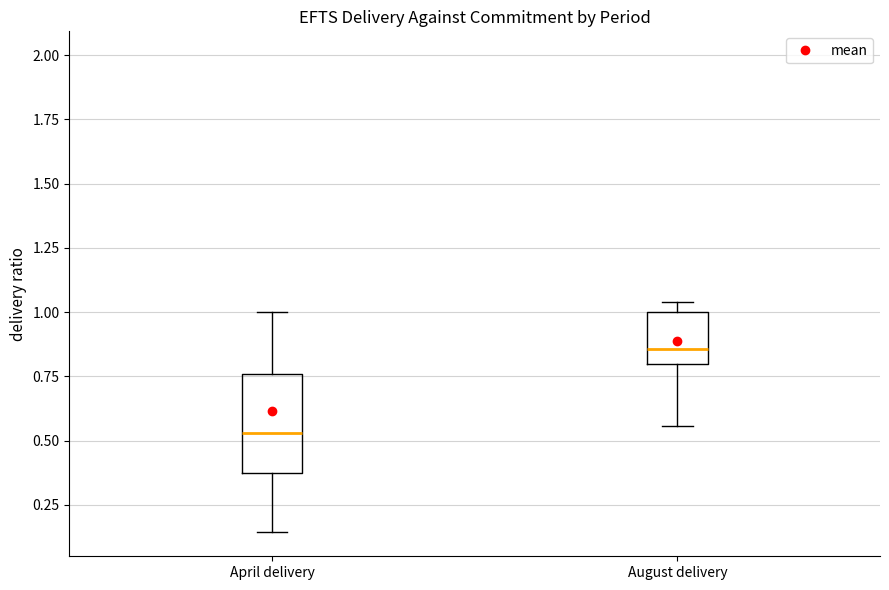

Reading left to right, transcribe this box plot: for each box, give where its median line is, the range the box spans, and where its two whiskers end, as read against the y-axis. The values are not printed on the chart, so give them approximately, as read against the axis.

April delivery: median 0.55, box 0.35 to 0.75, whiskers 0.15 to 1.00
August delivery: median 0.85, box 0.80 to 1.00, whiskers 0.55 to 1.05